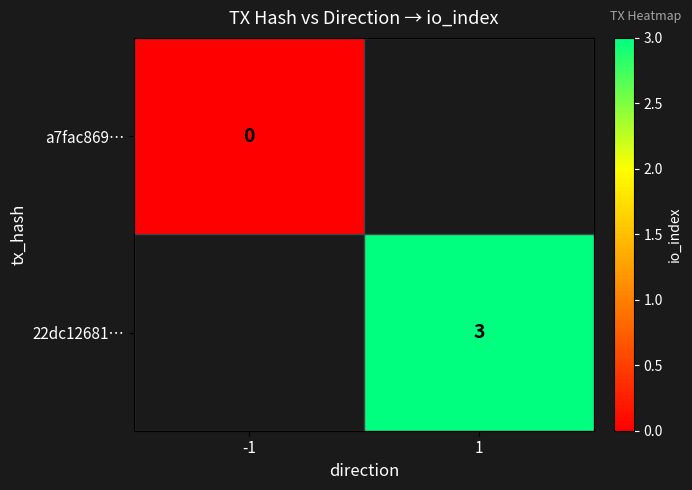

Is the value of 22dc12681… at 1 greater than the value of a7fac869… at -1?

Yes